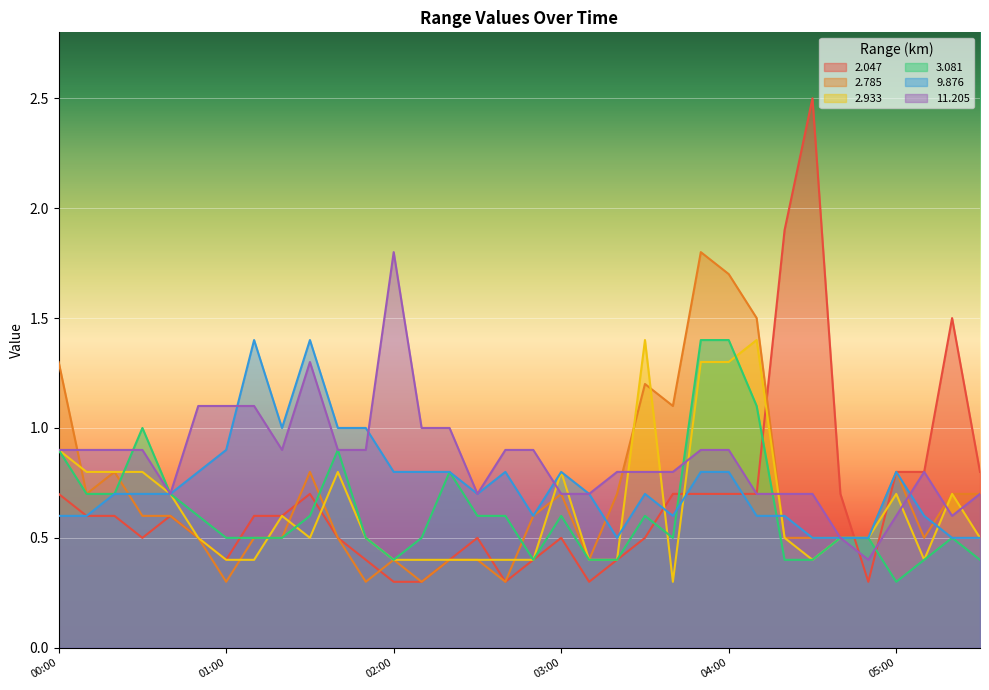

Does the chart display data point markers on the line(s)?

No